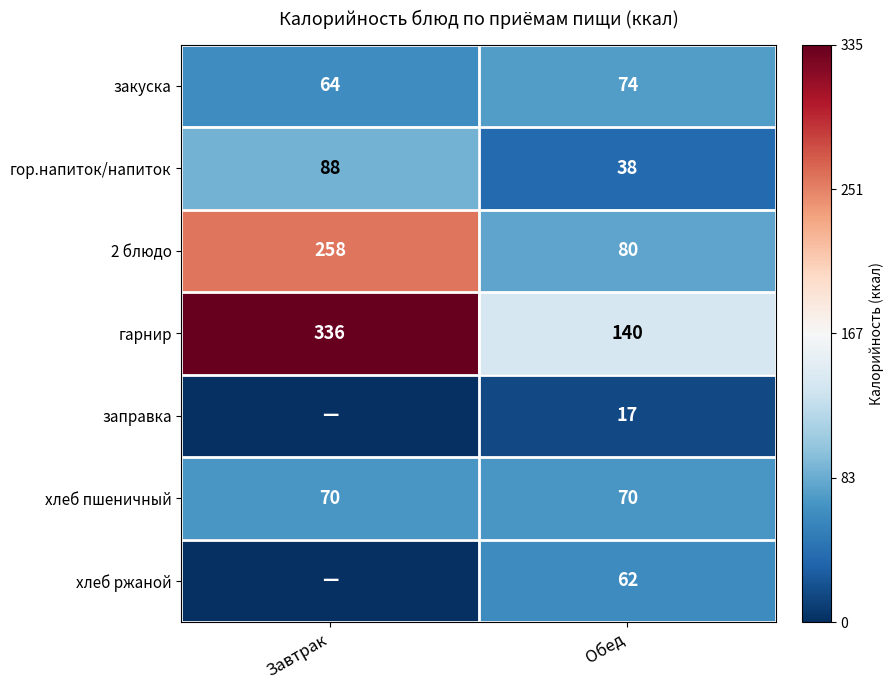

At which label does 2 блюдо reach its peak?

Завтрак